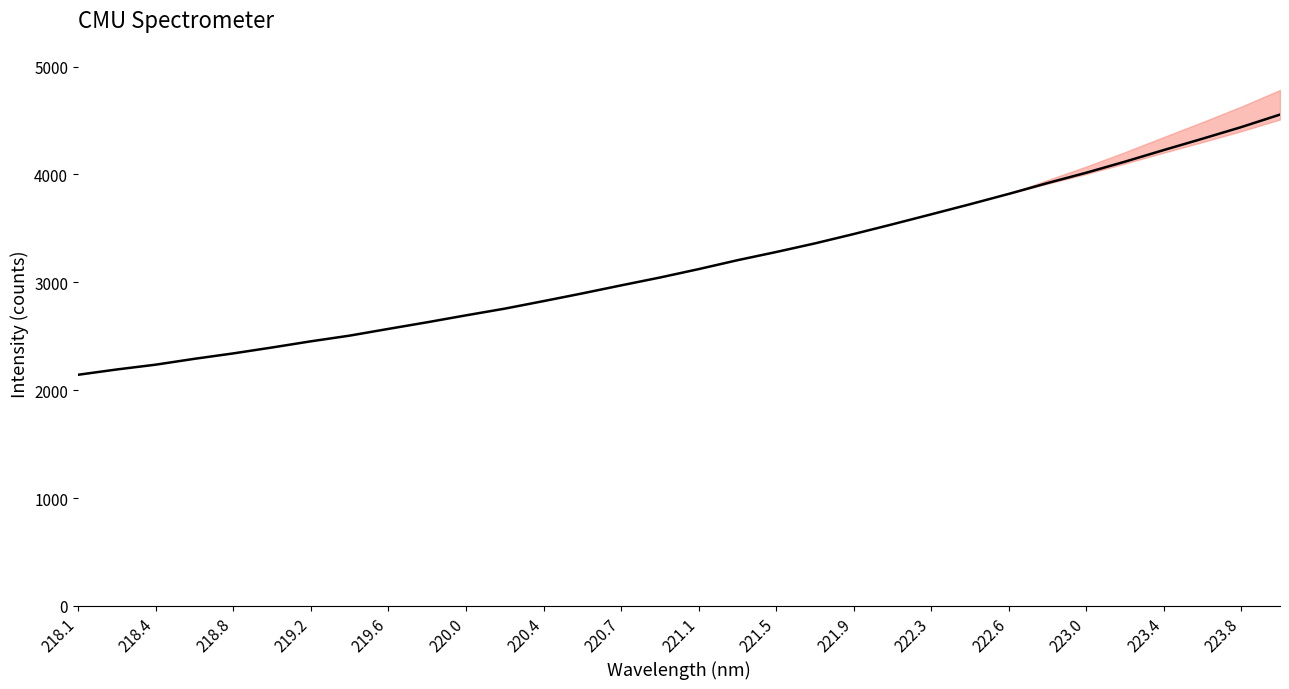

True or false: the data shows 837.8 at 19.

False